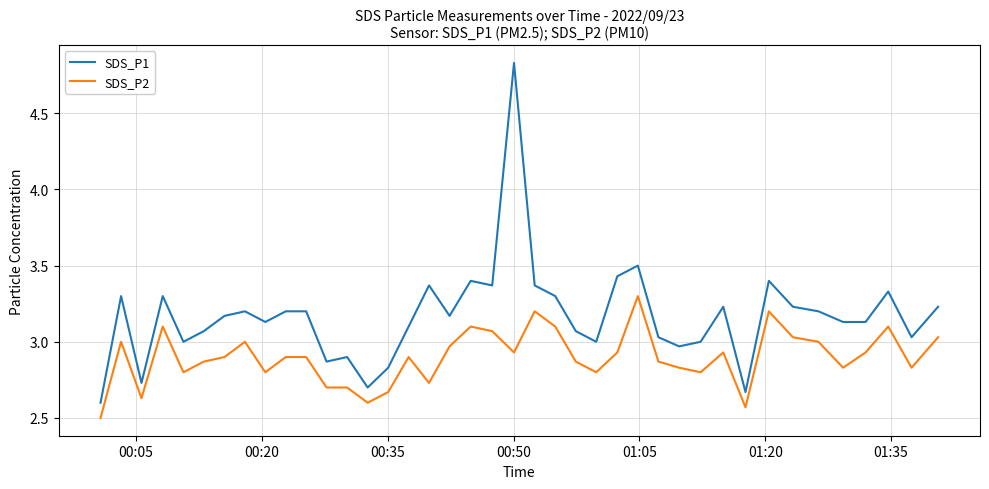

What is the minimum value for SDS_P2?

2.5